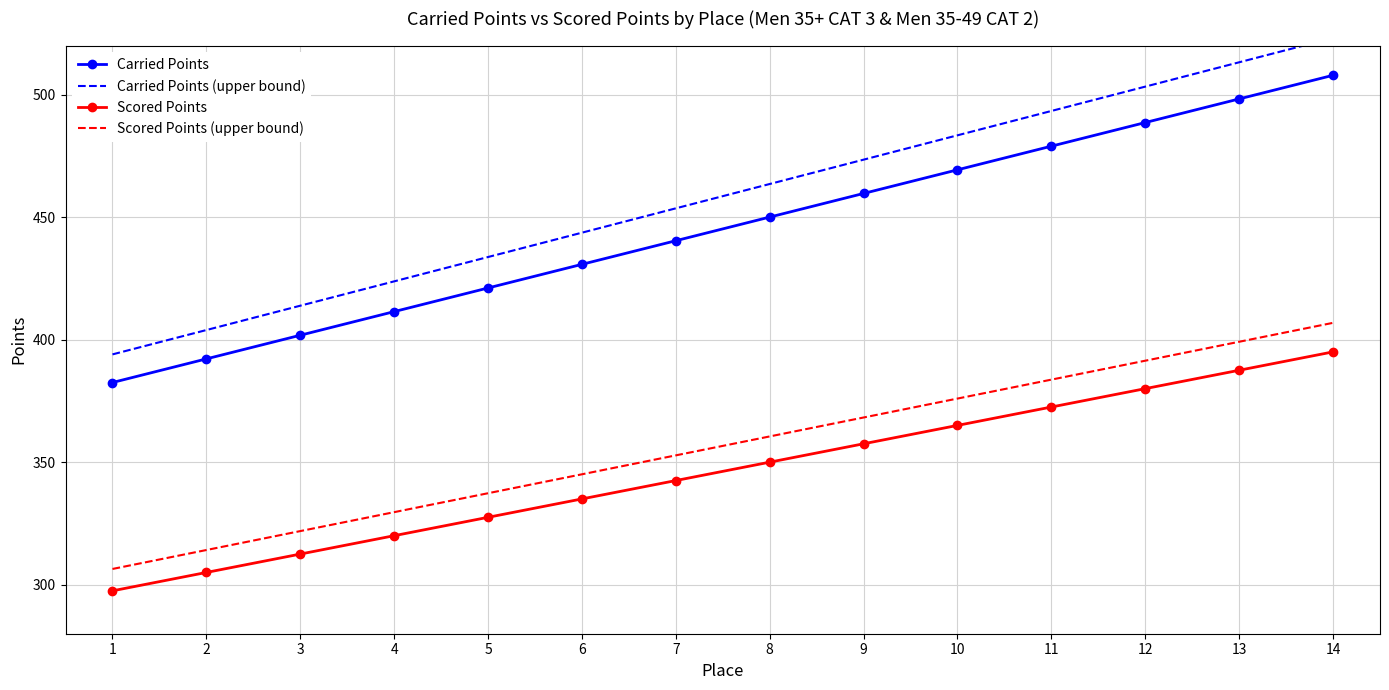

The value of Carried Points (upper bound) at 1 is 210.3. True or false?

False